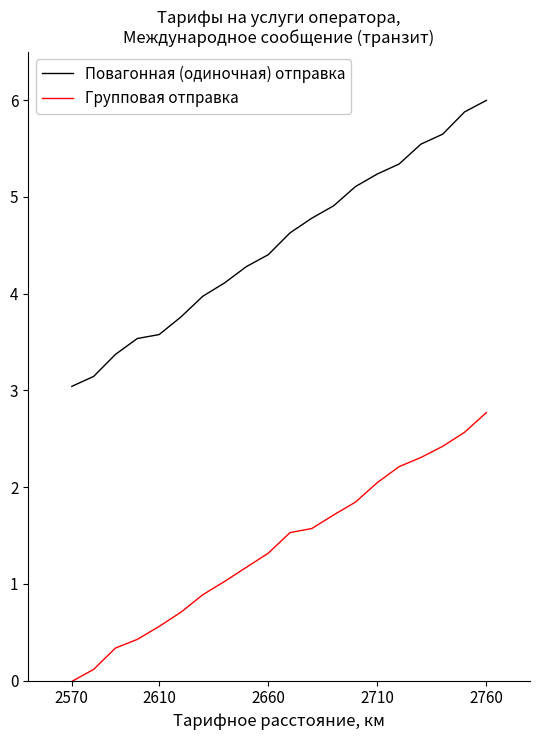

How many values in the Повагонная (одиночная) отправка series exceed 4?

13